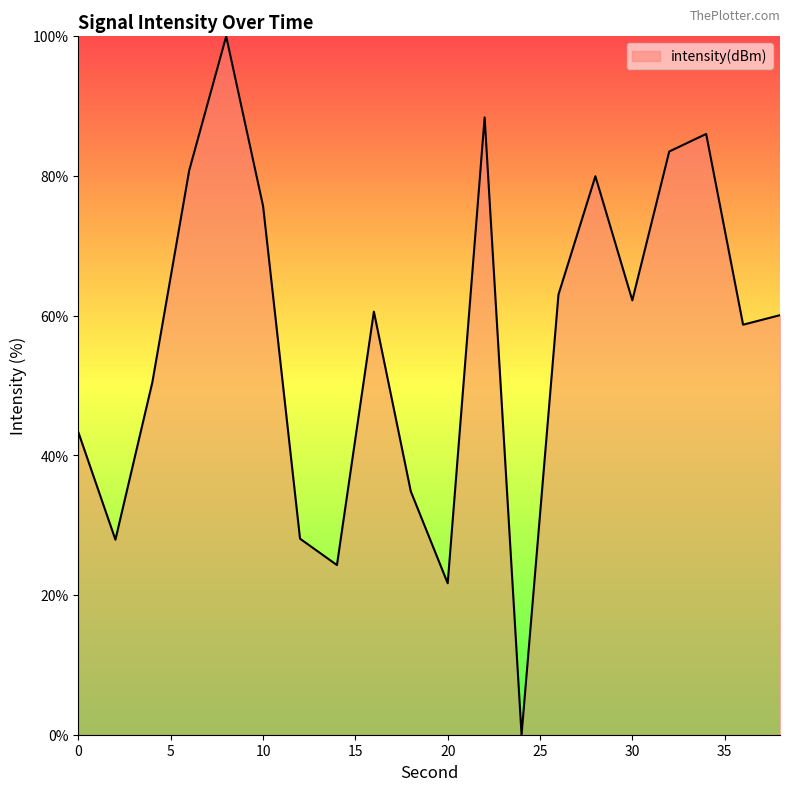

How many lines are shown in the chart?

1